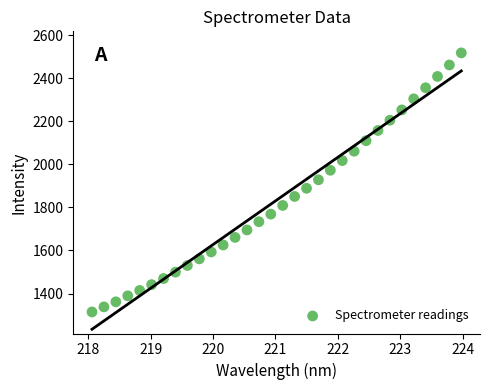

What is the range of X values (max minus min)?

5.9